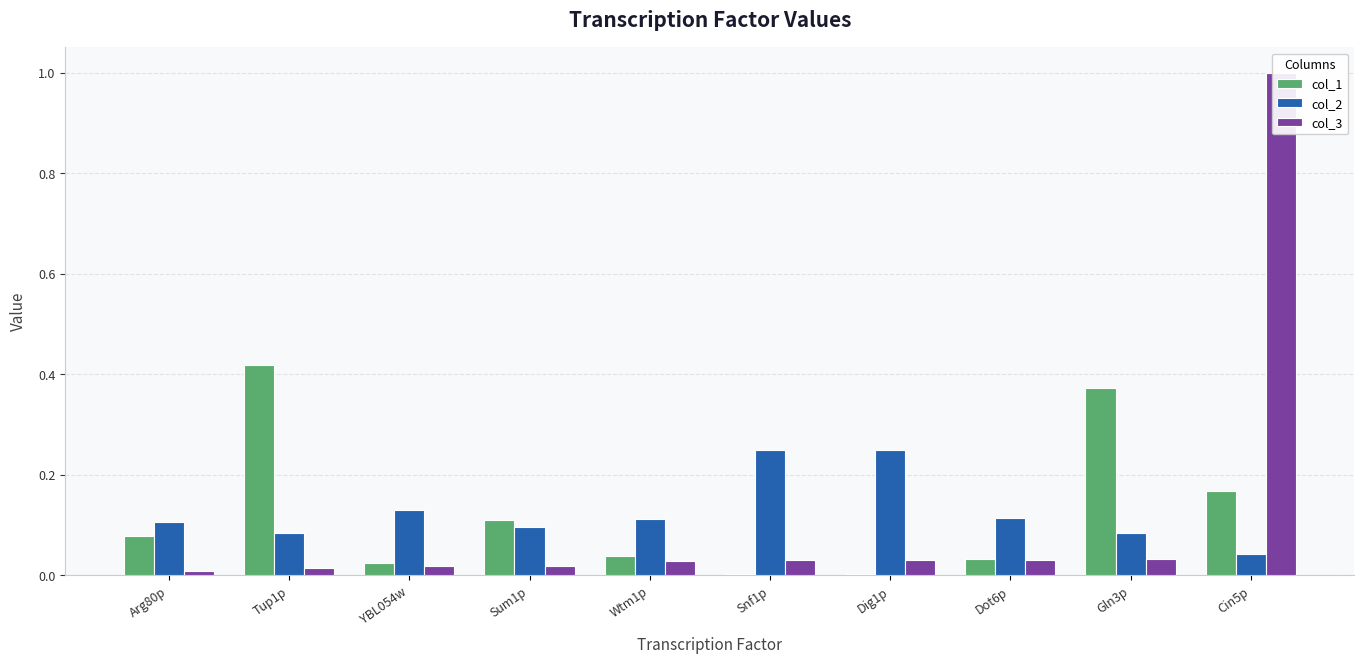

What is the label of the 10th bar from the right?

Arg80p